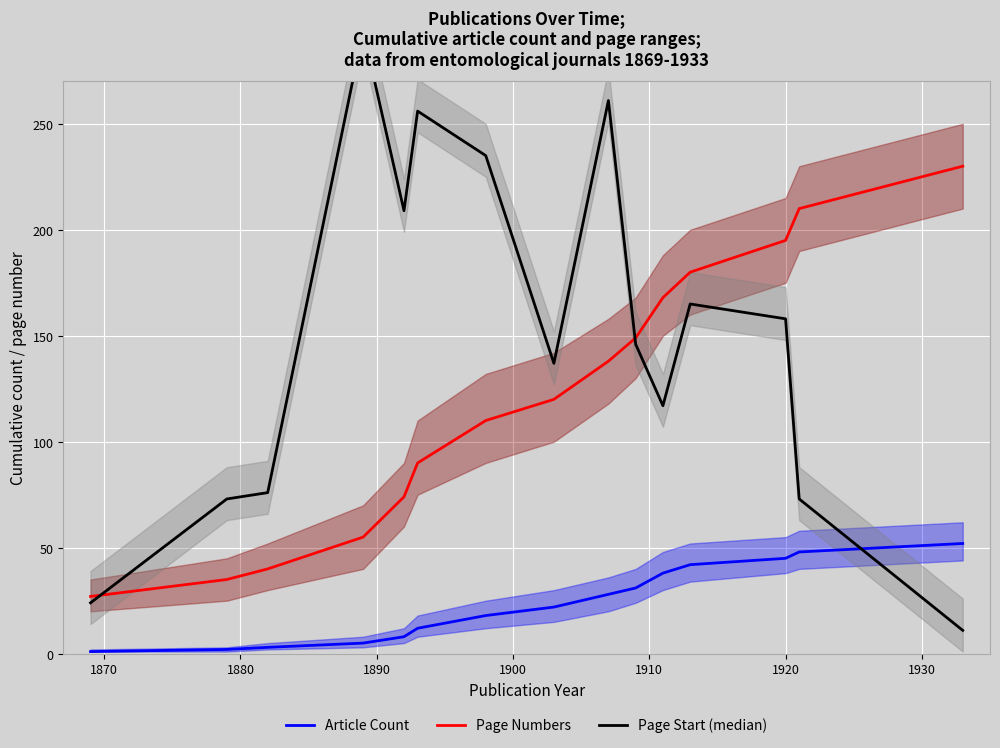

What is the highest value of the Page Numbers series?

230